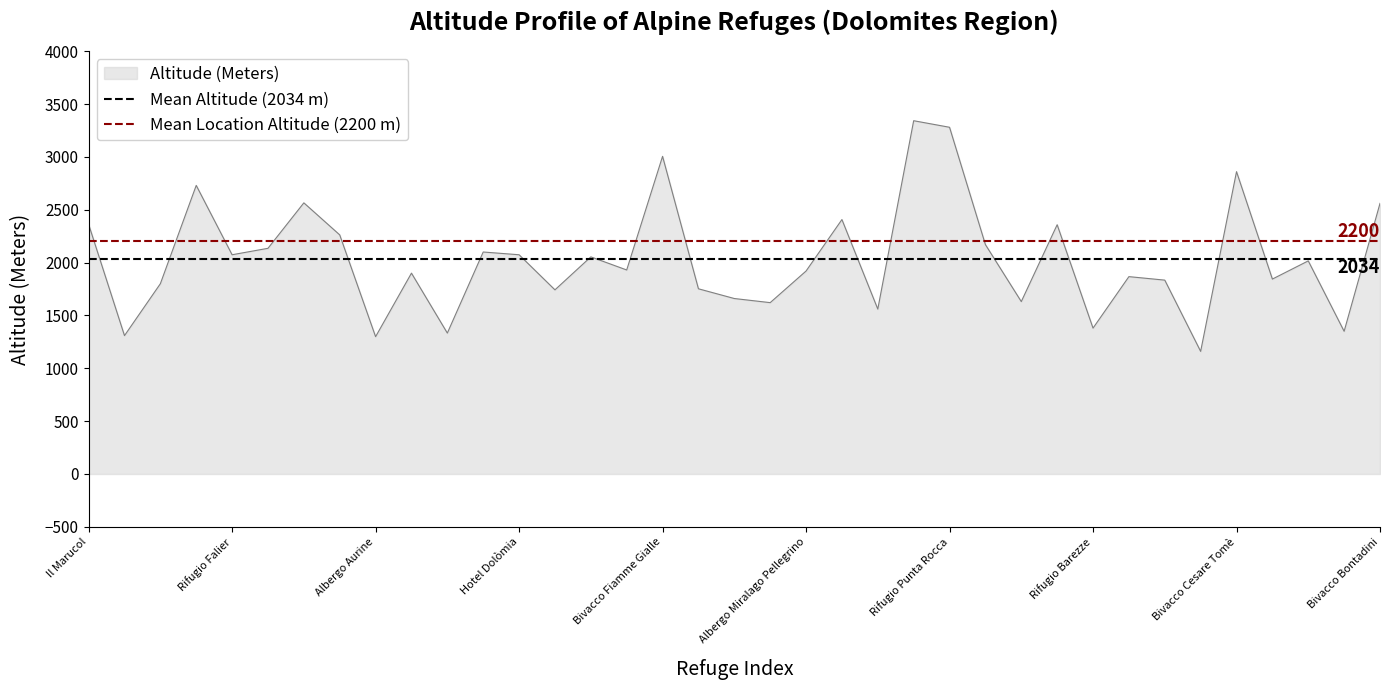

The Altitude (Meters) series shows 3281 at Albergo Miralago Pellegrino. True or false?

False